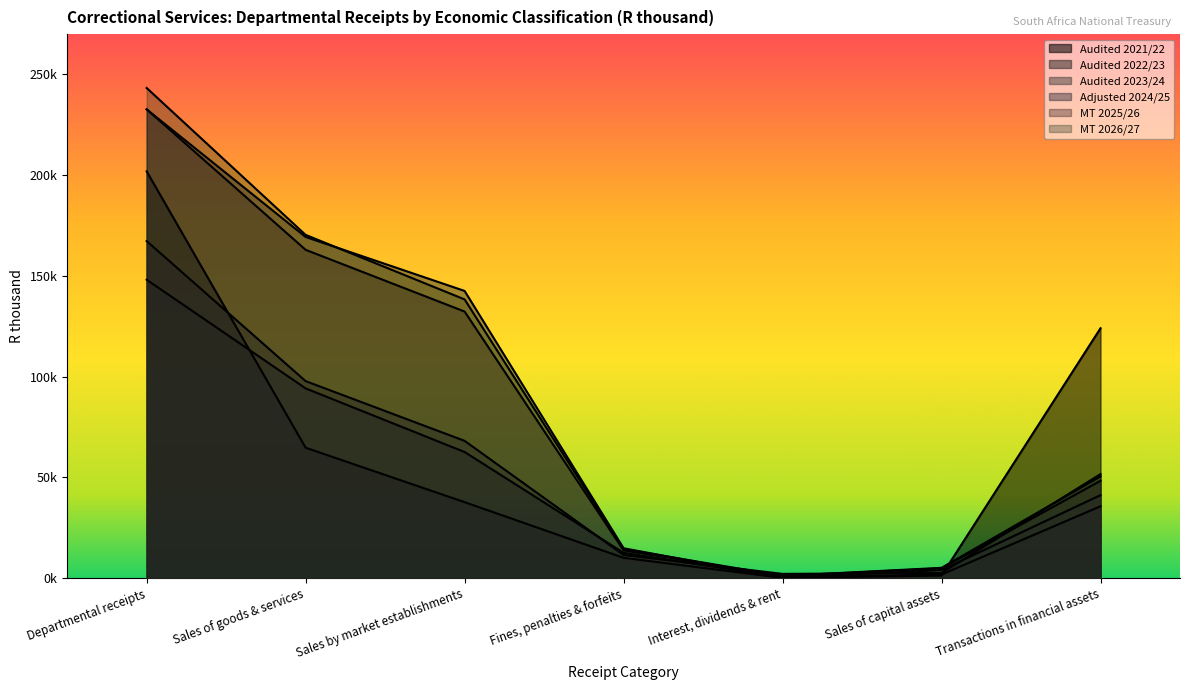

What is the label of the 5th point from the right?

Sales by market establishments